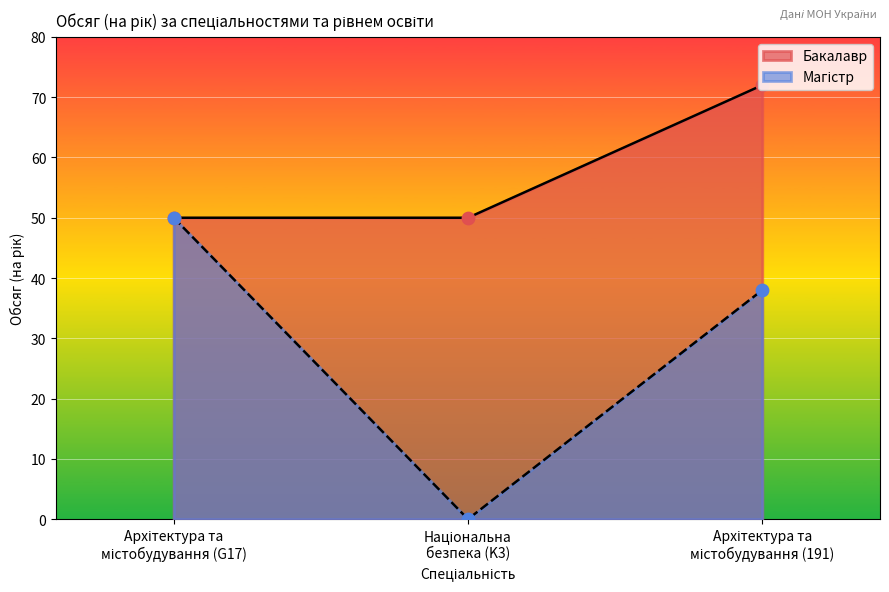

Which has a higher value, Національна
безпека (K3) or Архітектура та
містобудування (191)?

Архітектура та
містобудування (191)